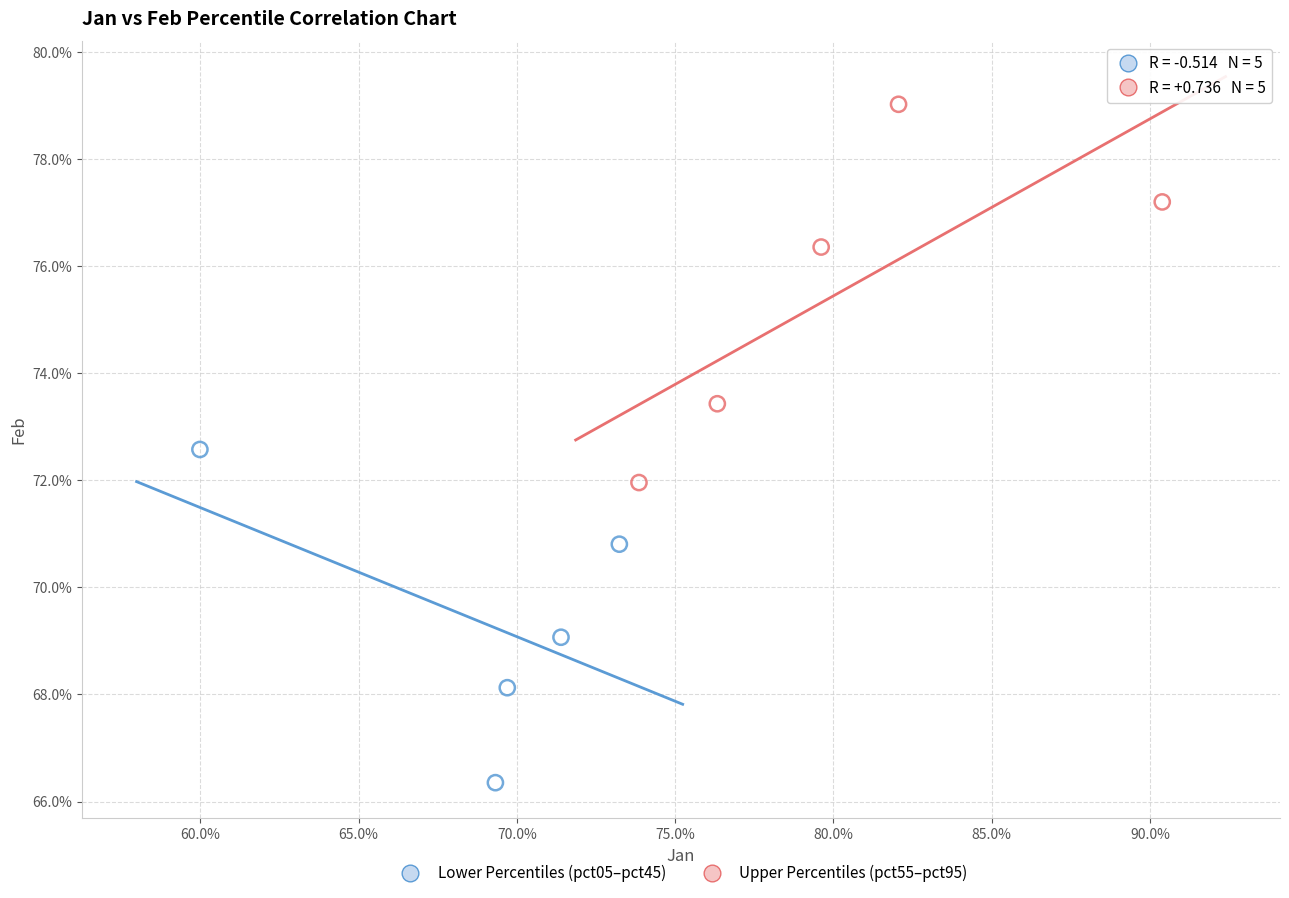

What are all the series names shown in the legend?

Lower Percentiles (pct05–pct45), Upper Percentiles (pct55–pct95)